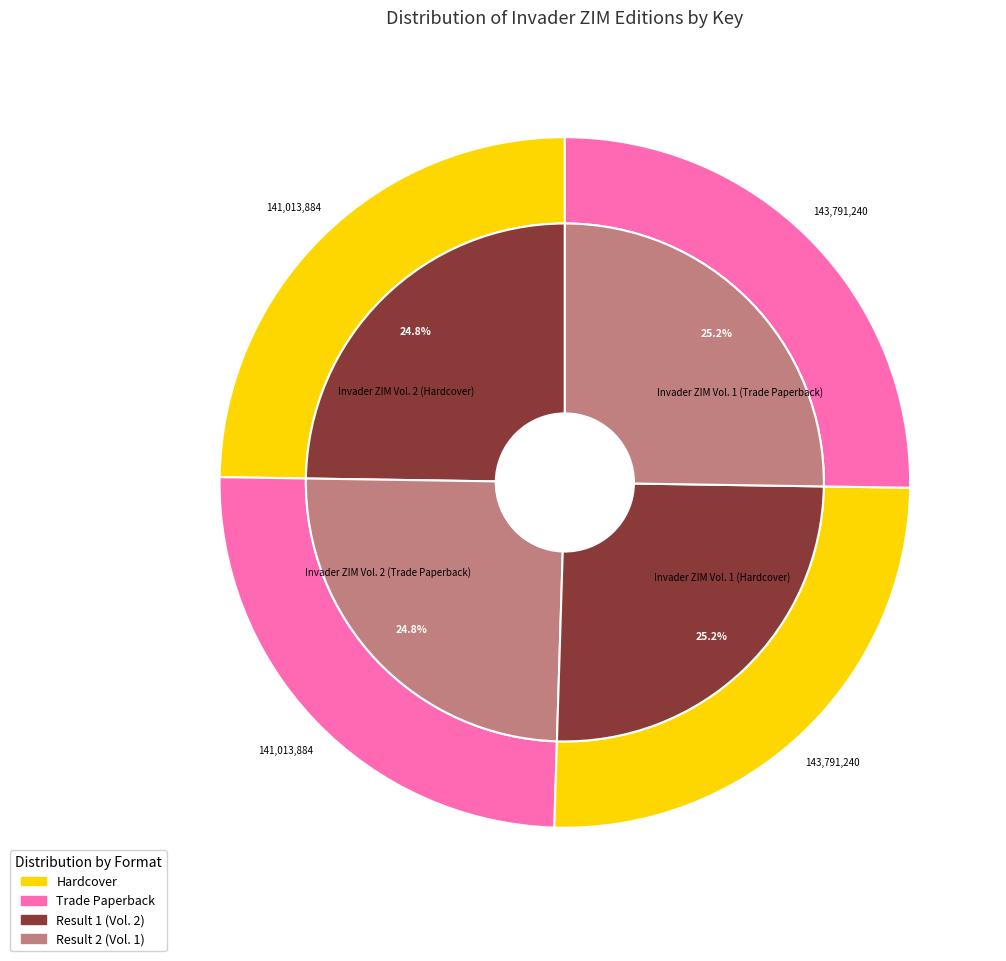

To the nearest percent, what is the combined percentage of Invader ZIM Vol. 1 (Hardcover) and Invader ZIM Vol. 2 (Hardcover)?

50%